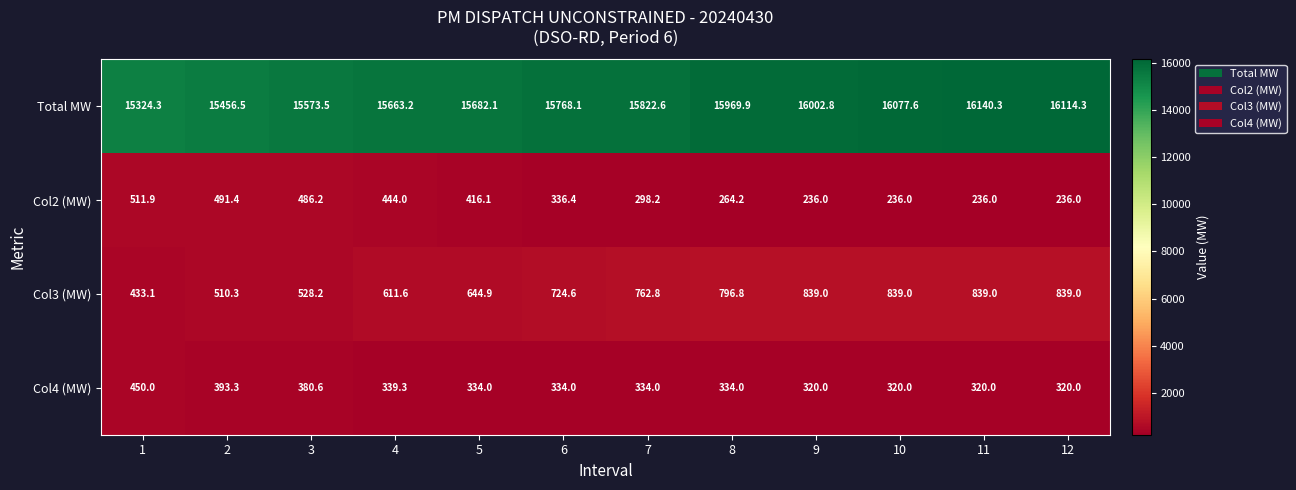

At which category does the chart reach its peak across all series?

11